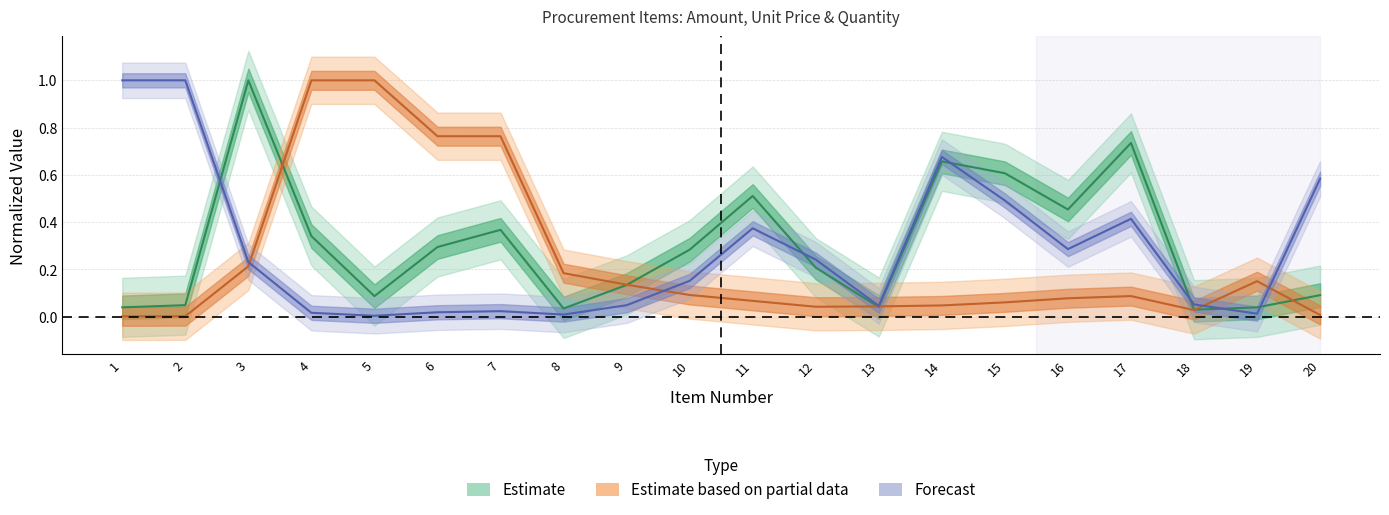

What is the maximum value for cantidad?

1.0